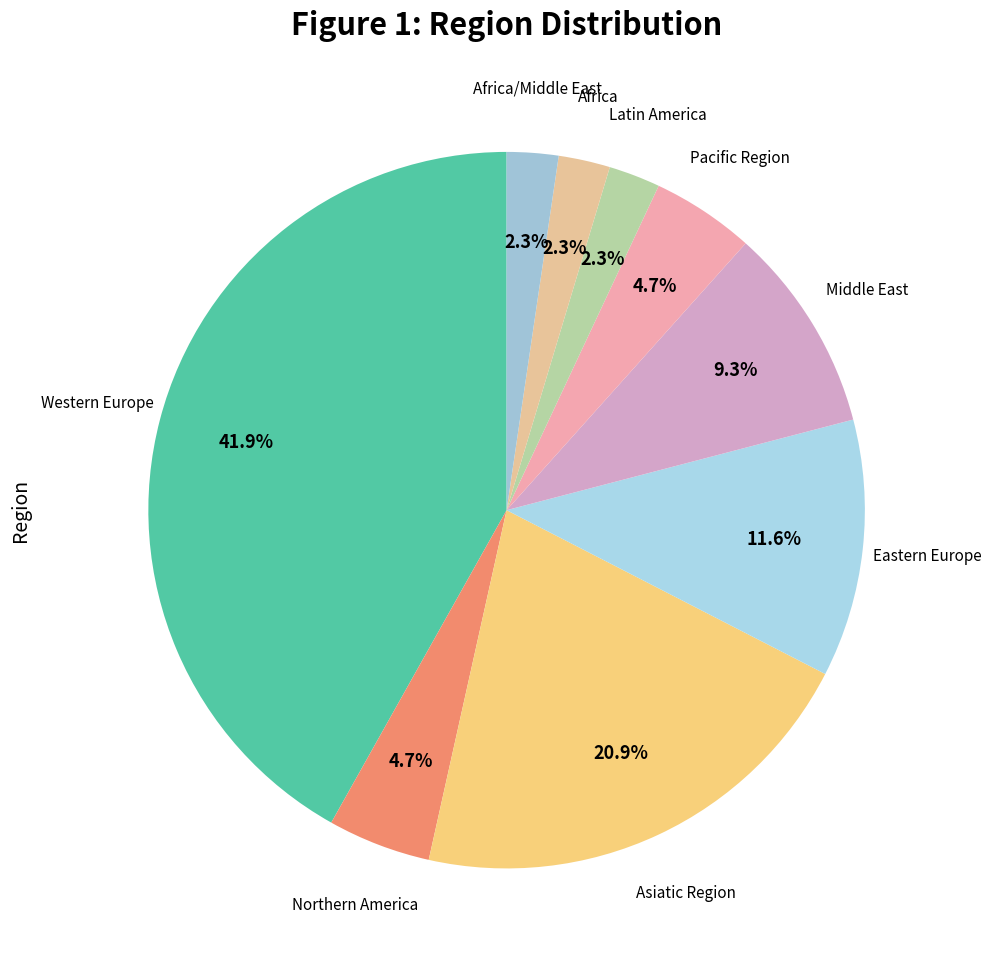

Does Middle East account for over 50% of the chart?

No